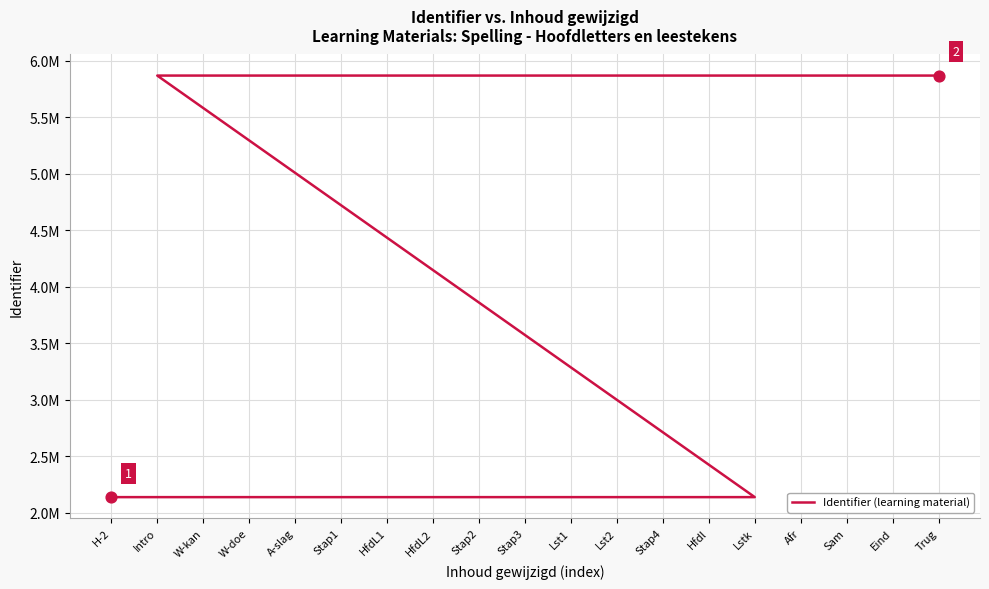

What is the change in value from Stap1 to Intro?

+3730769